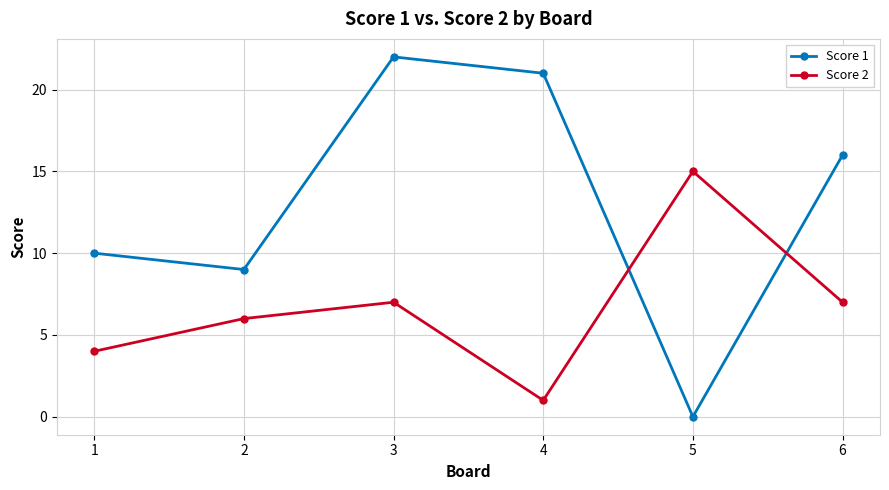

How many values in the Score 2 series are below 7?

3